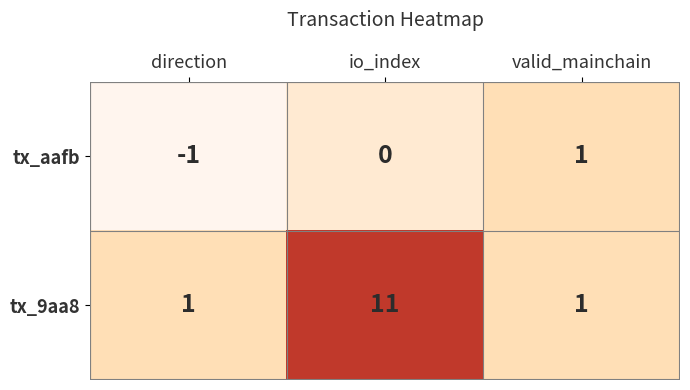

Which category has the highest value across all series?

io_index